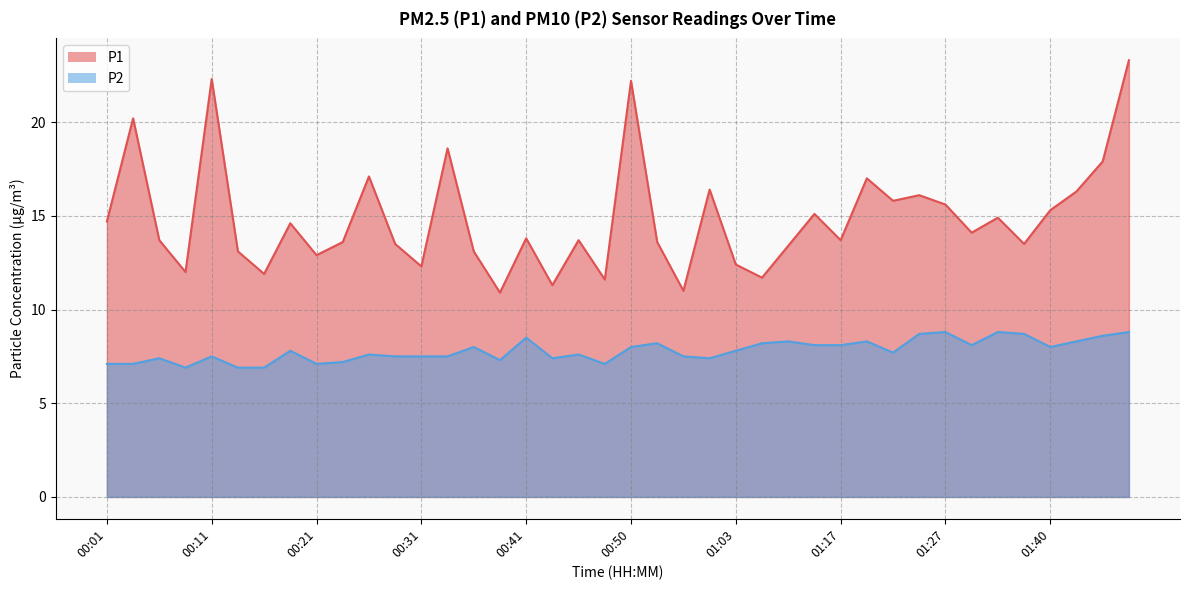

Reading left to right, extract all data points from this chart.

P1: 00:01=14.7	00:03=20.2	00:06=13.7	00:08=12.0	00:11=22.3	00:13=13.1	00:16=11.9	00:18=14.6	00:21=12.9	00:23=13.6	00:26=17.1	00:28=13.5	00:31=12.3	00:33=18.6	00:36=13.1	00:38=10.9	00:41=13.8	00:43=11.3	00:45=13.7	00:48=11.6	00:50=22.2	00:53=13.6	00:55=11.0	00:58=16.4	01:03=12.4	01:09=11.7	01:12=13.4	01:14=15.1	01:17=13.7	01:19=17.0	01:22=15.8	01:25=16.1	01:27=15.6	01:30=14.1	01:32=14.9	01:35=13.5	01:40=15.3	01:42=16.3	01:45=17.9	01:47=23.3
P2: 00:01=7.1	00:03=7.1	00:06=7.4	00:08=6.9	00:11=7.5	00:13=6.9	00:16=6.9	00:18=7.8	00:21=7.1	00:23=7.2	00:26=7.6	00:28=7.5	00:31=7.5	00:33=7.5	00:36=8.0	00:38=7.3	00:41=8.5	00:43=7.4	00:45=7.6	00:48=7.1	00:50=8.0	00:53=8.2	00:55=7.5	00:58=7.4	01:03=7.8	01:09=8.2	01:12=8.3	01:14=8.1	01:17=8.1	01:19=8.3	01:22=7.7	01:25=8.7	01:27=8.8	01:30=8.1	01:32=8.8	01:35=8.7	01:40=8.0	01:42=8.3	01:45=8.6	01:47=8.8